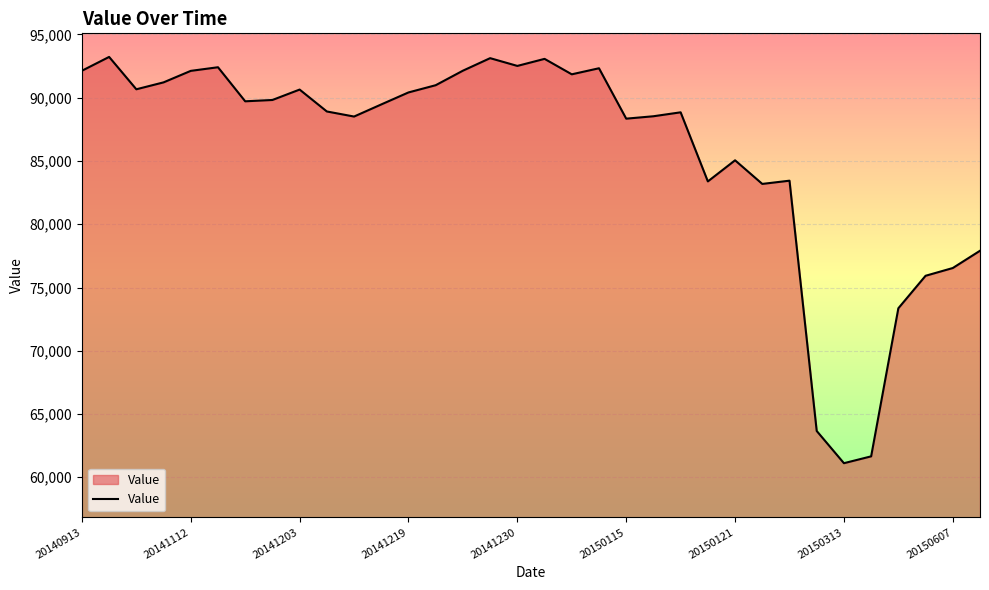

What is the greatest value displayed?

93227